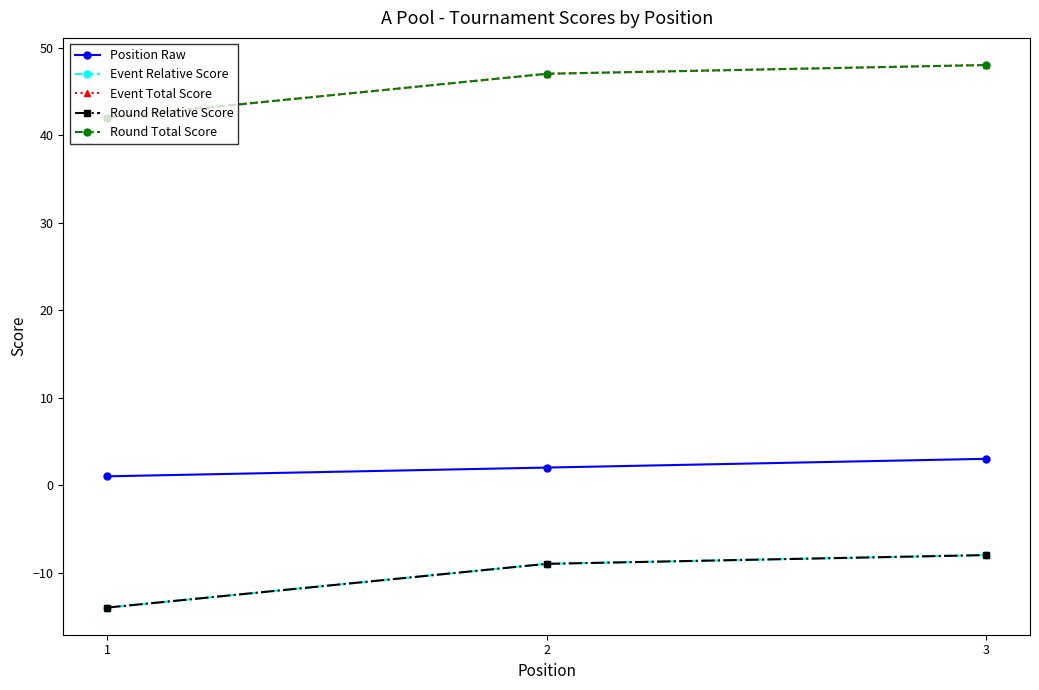

What value does the Round Total Score series have at 1?

42